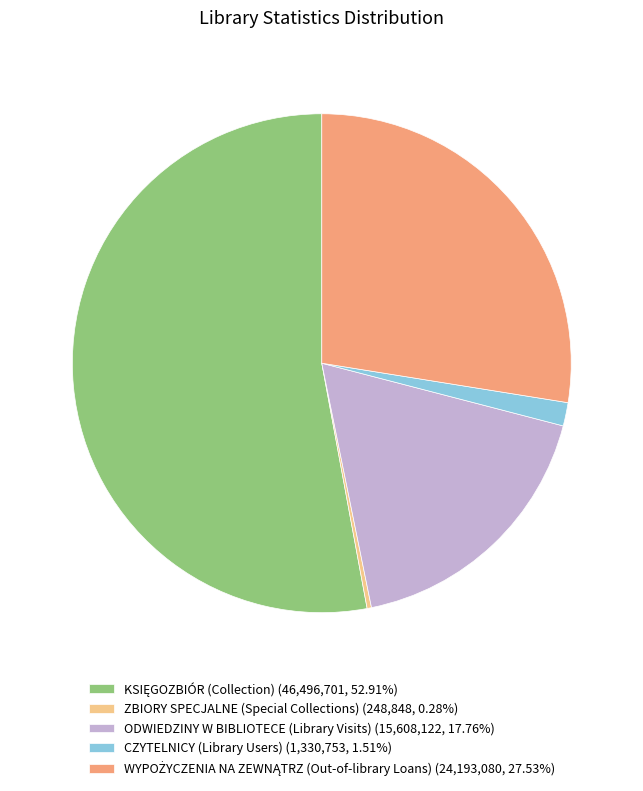

Which slice is the smallest?

ZBIORY SPECJALNE (Special Collections)